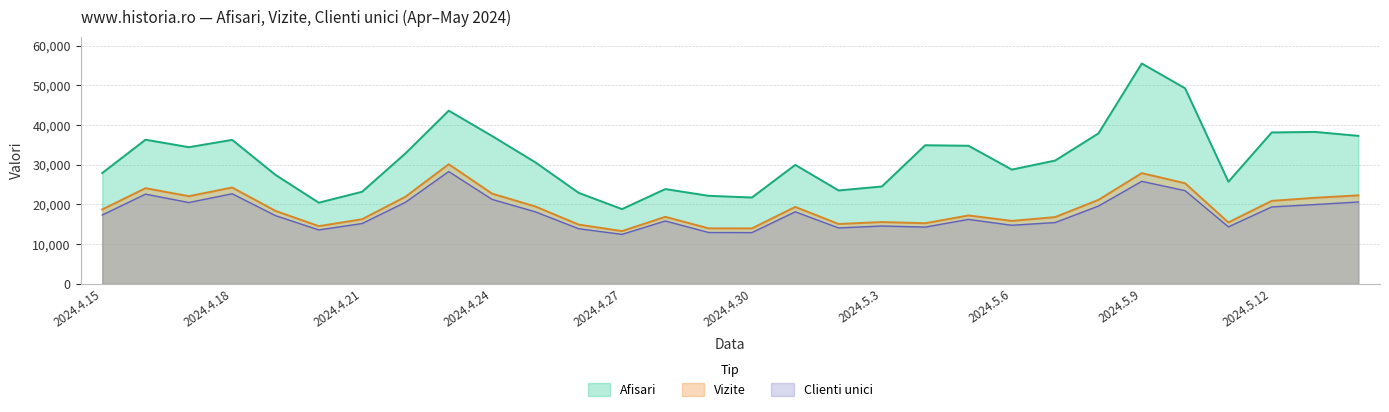

True or false: Vizite has a value of 5601 at 2024.5.7.

False